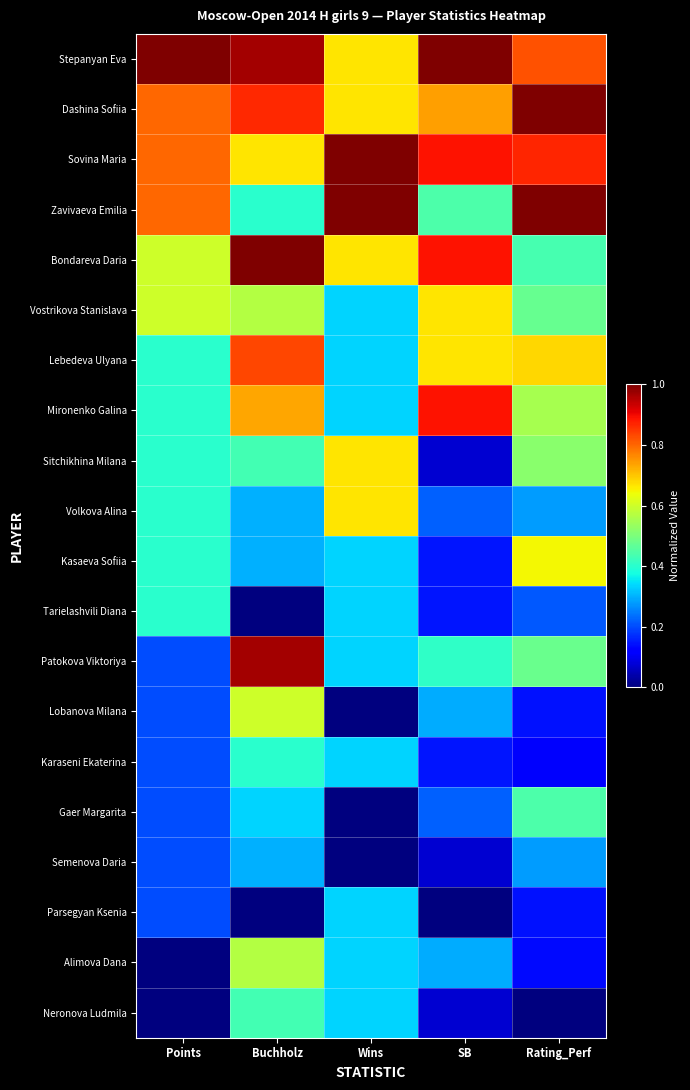

At which category does the chart reach its peak across all series?

Points